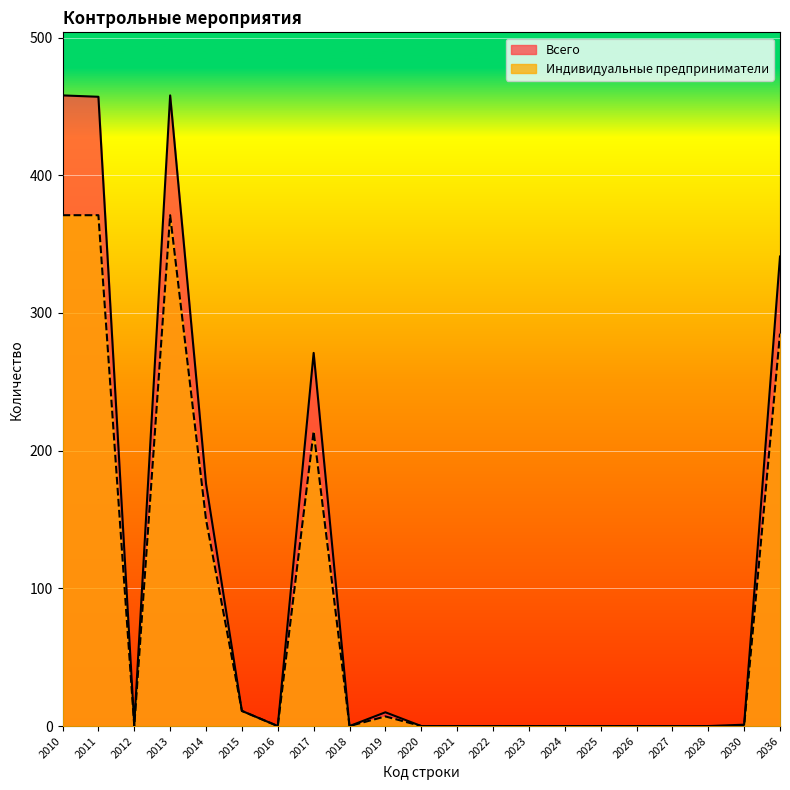

True or false: Индивидуальные предприниматели has a value of 162 at 2027.

False